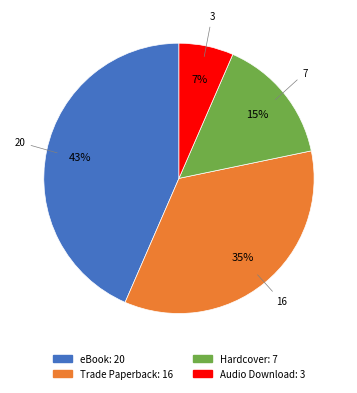

Which category has the smallest portion of the pie?

Audio Download